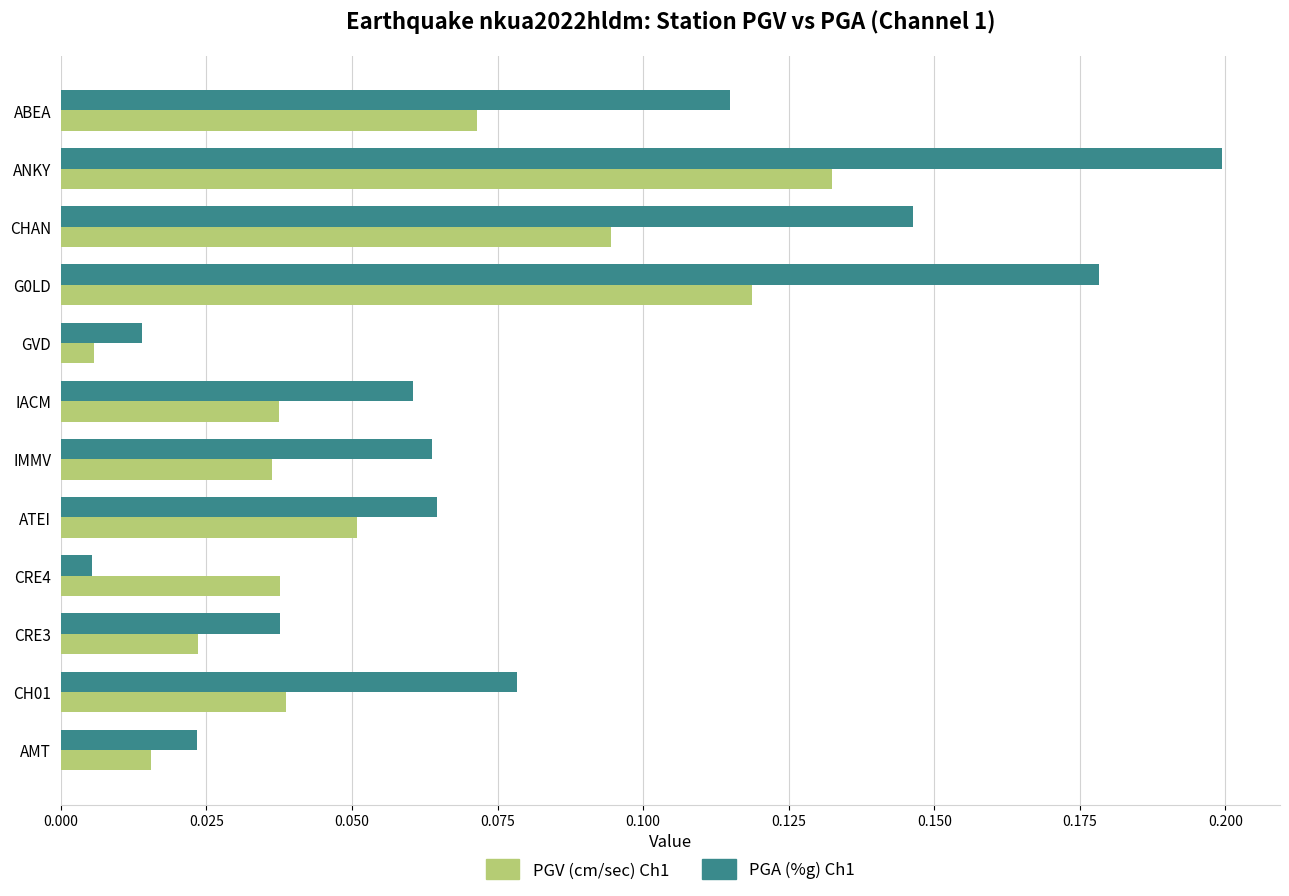

Which series changed the most between IACM and CRE3?

PGA (%g) Ch1